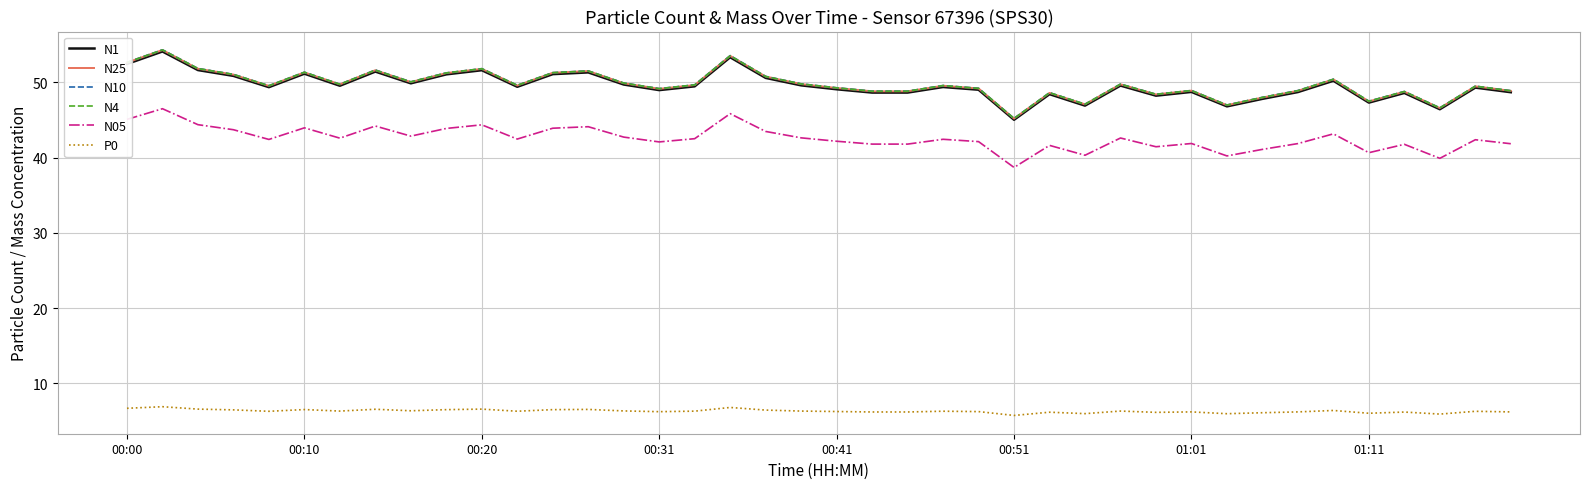

True or false: P0 and N05 cross at least once.

False